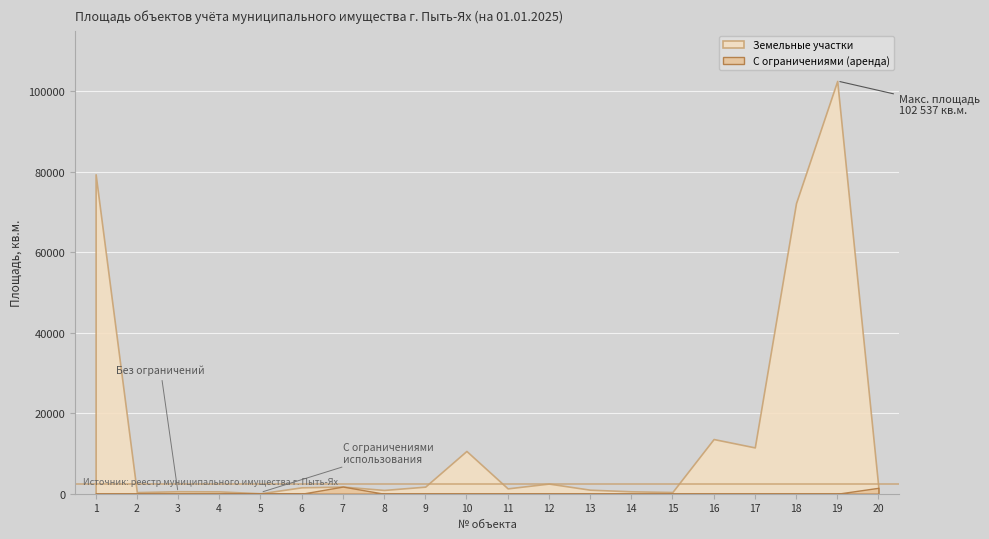

What is the difference between the maximum and minimum values in the С ограничениями series?

1776